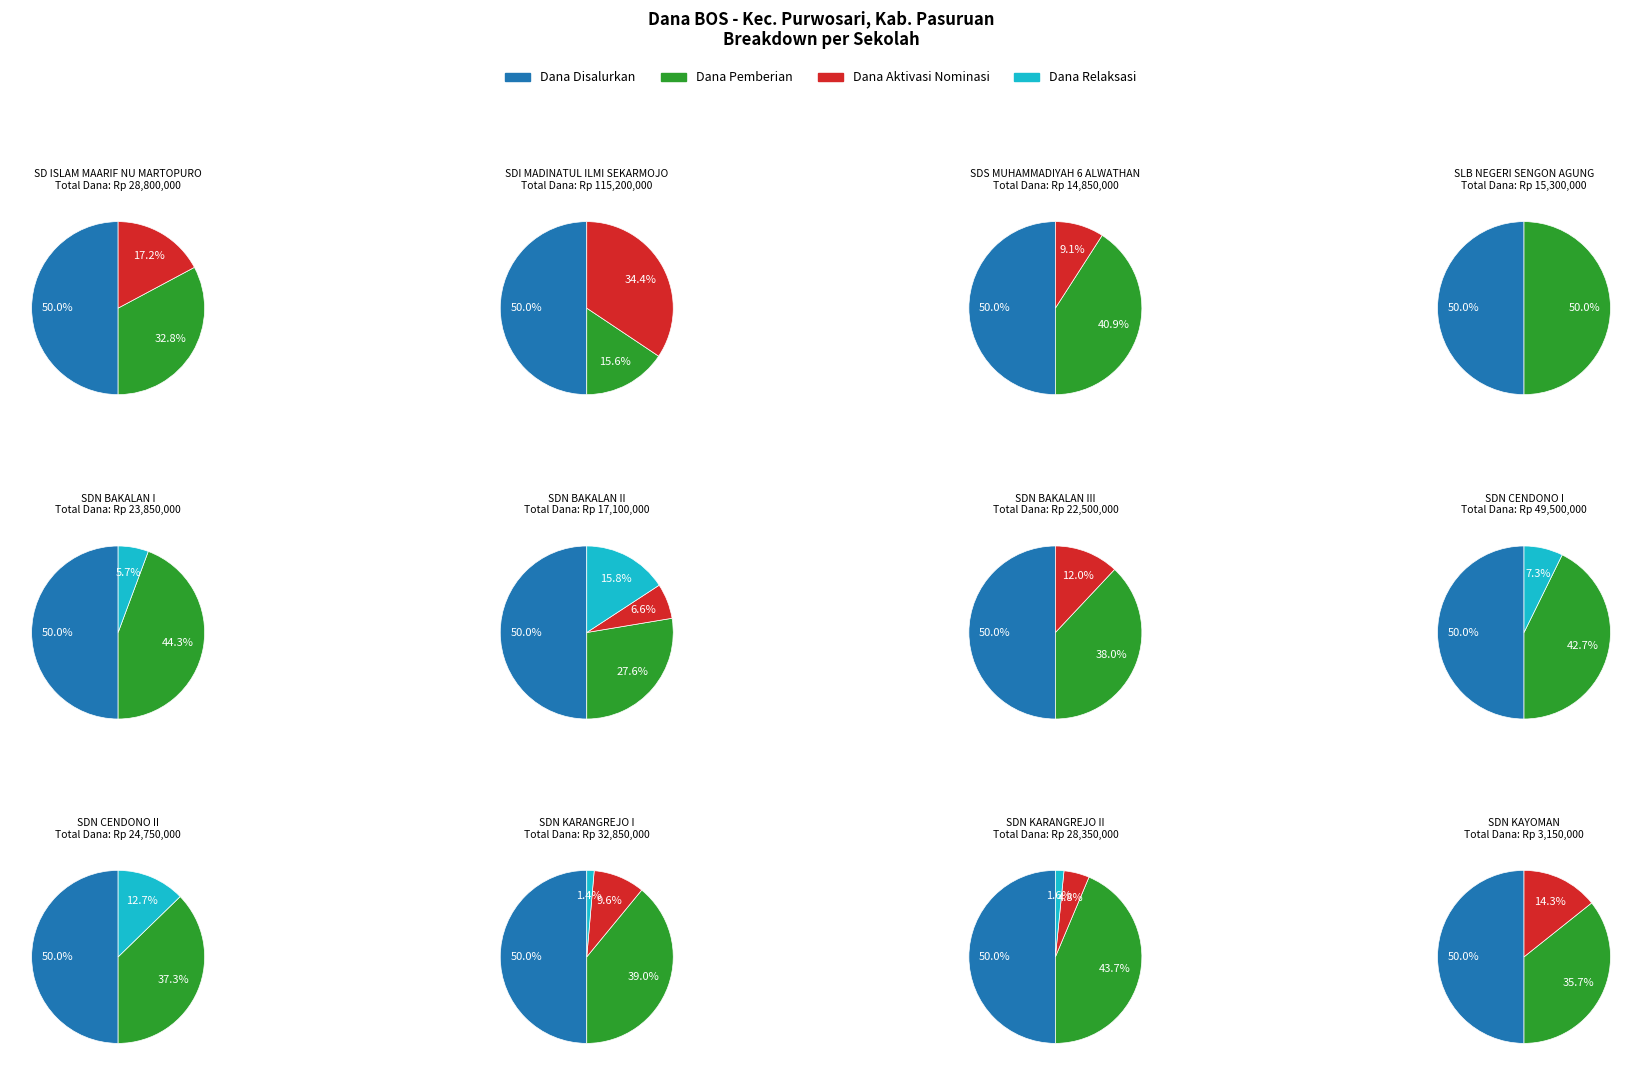

The SDN BAKALAN I slice represents 1% of the pie. True or false?

False